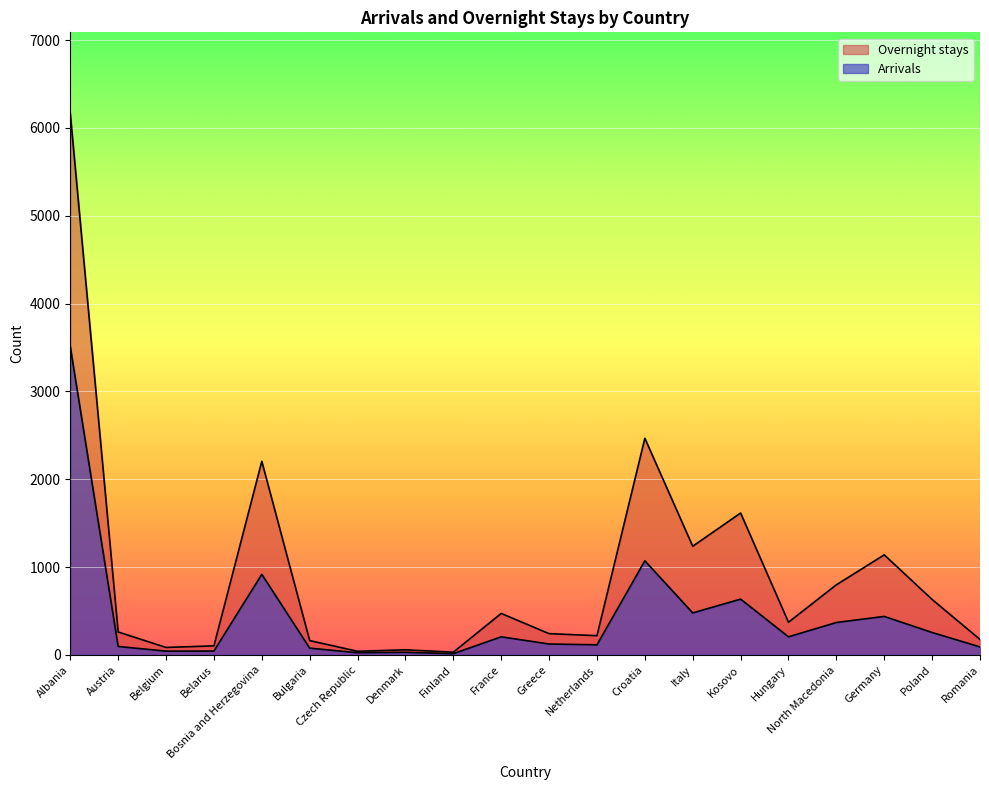

The Arrivals series shows 97 at Austria. True or false?

True